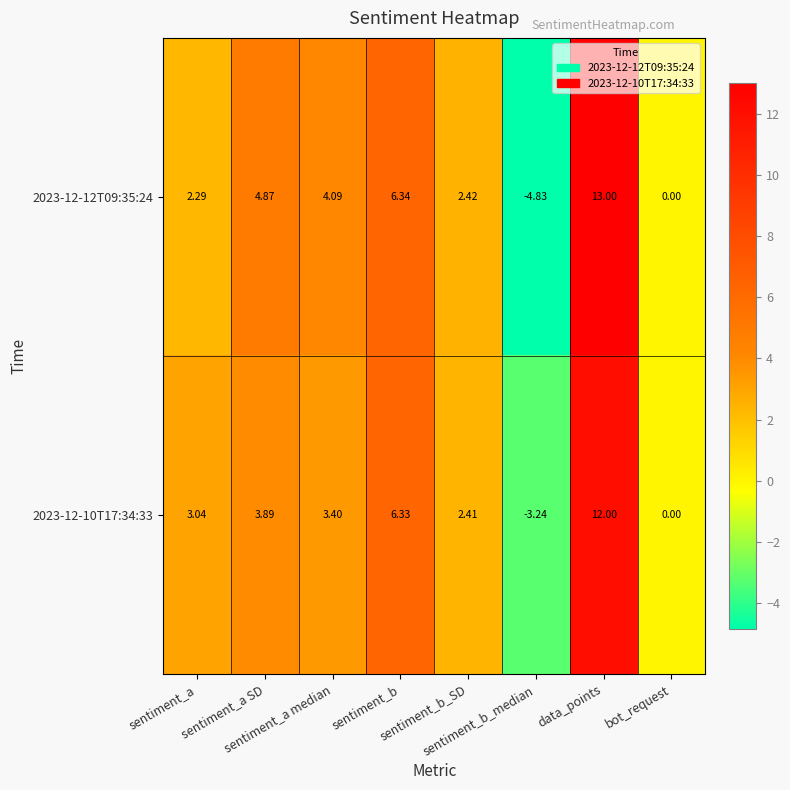

Count the number of data series in this chart.

2